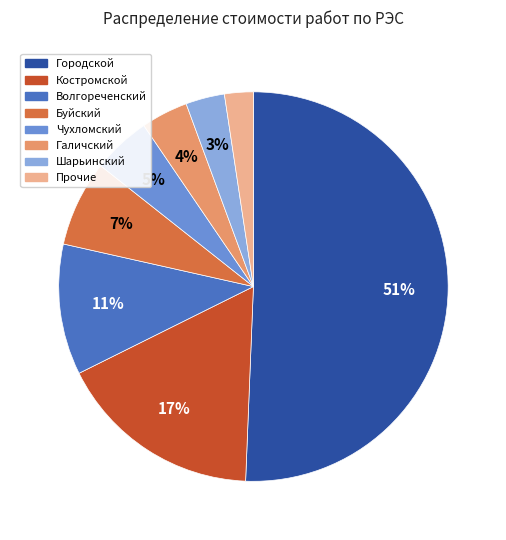

To the nearest percent, what is the average slice percentage?

12%